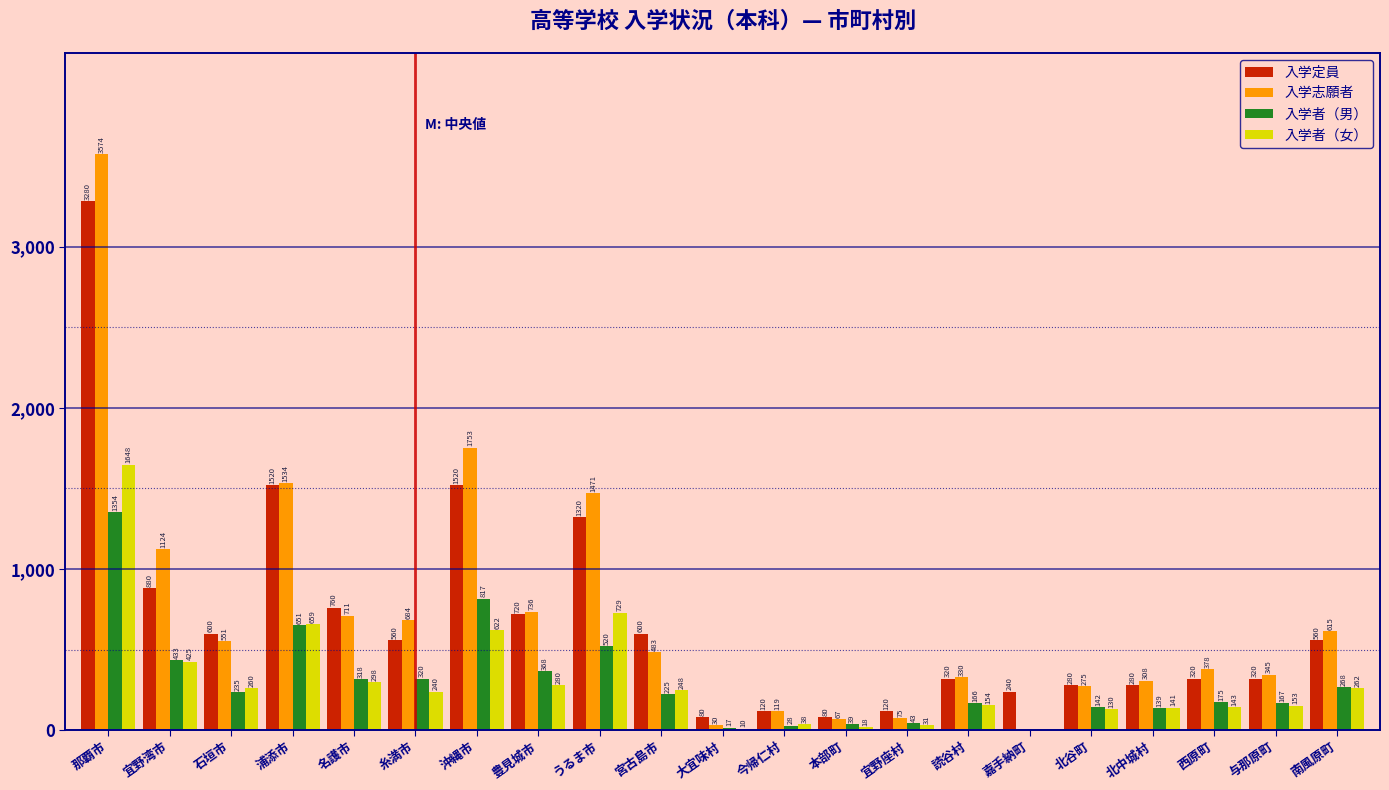

Reading left to right, extract all data points from this chart.

入学定員: 那覇市=3280	宜野湾市=880	石垣市=600	浦添市=1520	名護市=760	糸満市=560	沖縄市=1520	豊見城市=720	うるま市=1320	宮古島市=600	大宜味村=80	今帰仁村=120	本部町=80	宜野座村=120	読谷村=320	嘉手納町=240	北谷町=280	北中城村=280	西原町=320	与那原町=320	南風原町=560
入学志願者: 那覇市=3574	宜野湾市=1124	石垣市=551	浦添市=1534	名護市=711	糸満市=684	沖縄市=1753	豊見城市=736	うるま市=1471	宮古島市=483	大宜味村=30	今帰仁村=119	本部町=67	宜野座村=75	読谷村=330	嘉手納町=0	北谷町=275	北中城村=308	西原町=378	与那原町=345	南風原町=615
入学者（男）: 那覇市=1354	宜野湾市=433	石垣市=235	浦添市=651	名護市=318	糸満市=320	沖縄市=817	豊見城市=368	うるま市=520	宮古島市=225	大宜味村=17	今帰仁村=28	本部町=39	宜野座村=43	読谷村=166	嘉手納町=0	北谷町=142	北中城村=139	西原町=175	与那原町=167	南風原町=268
入学者（女）: 那覇市=1648	宜野湾市=425	石垣市=260	浦添市=659	名護市=298	糸満市=240	沖縄市=622	豊見城市=280	うるま市=729	宮古島市=248	大宜味村=10	今帰仁村=38	本部町=18	宜野座村=31	読谷村=154	嘉手納町=0	北谷町=130	北中城村=141	西原町=143	与那原町=153	南風原町=262